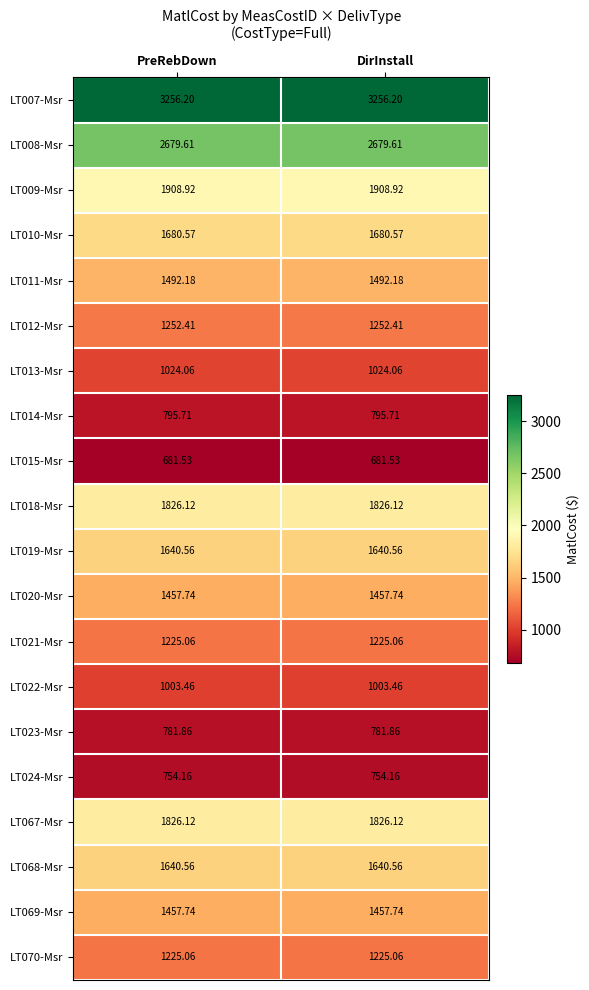

Is the value of LT018-Msr at PreRebDown greater than the value of LT070-Msr at DirInstall?

Yes